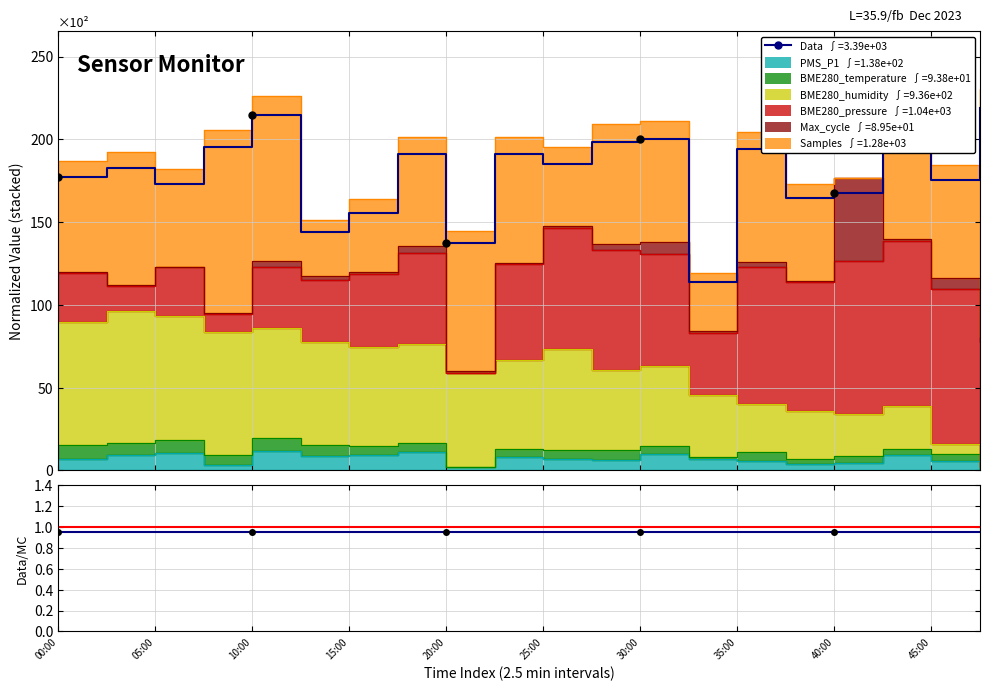

What is the value of the Data/MC point at the 17th from the left?

0.9